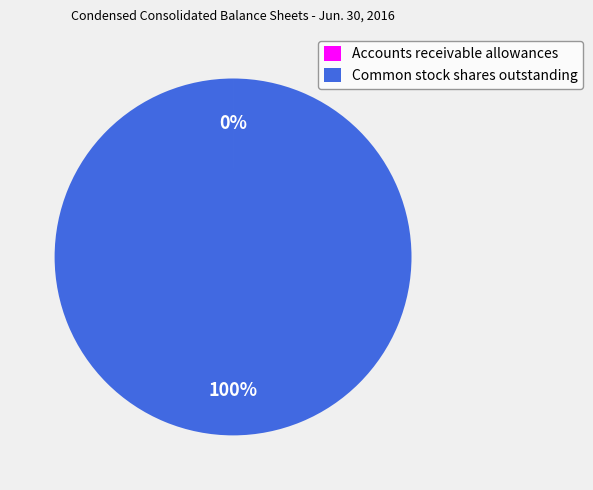

What is the largest slice in the pie chart?

Common stock shares outstanding